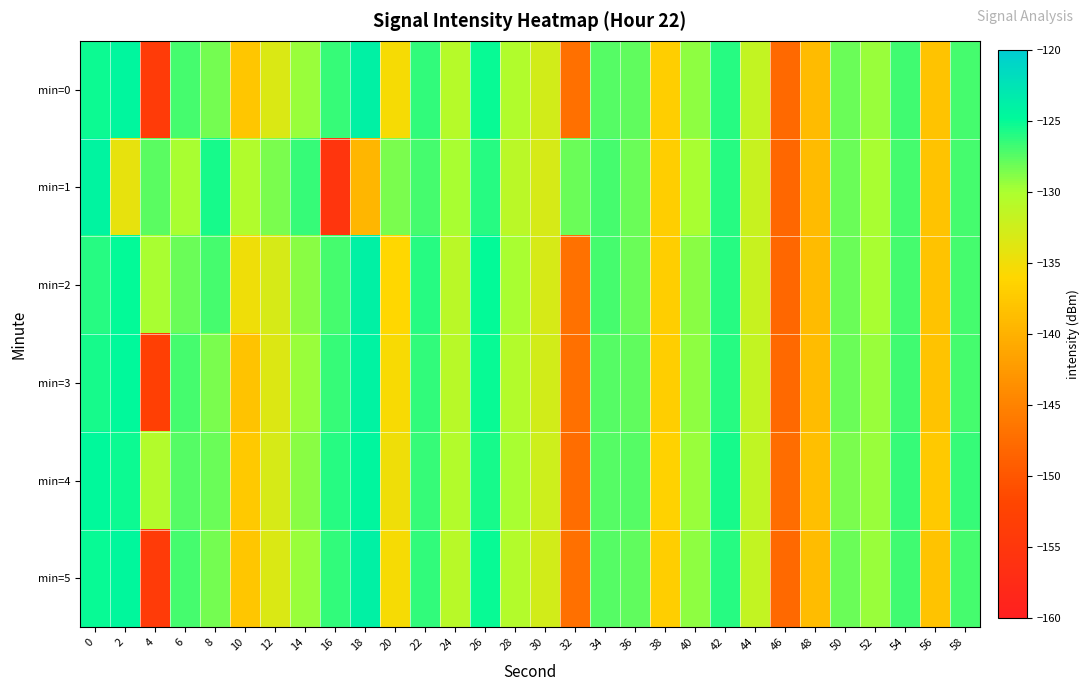

Which has a higher value, 16 or 2?

2